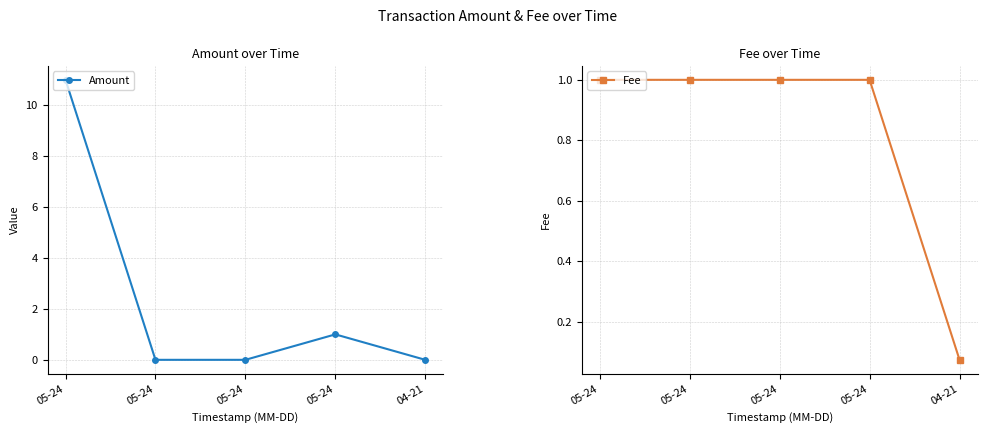

What is the total value across all series at 05-24?

12.0